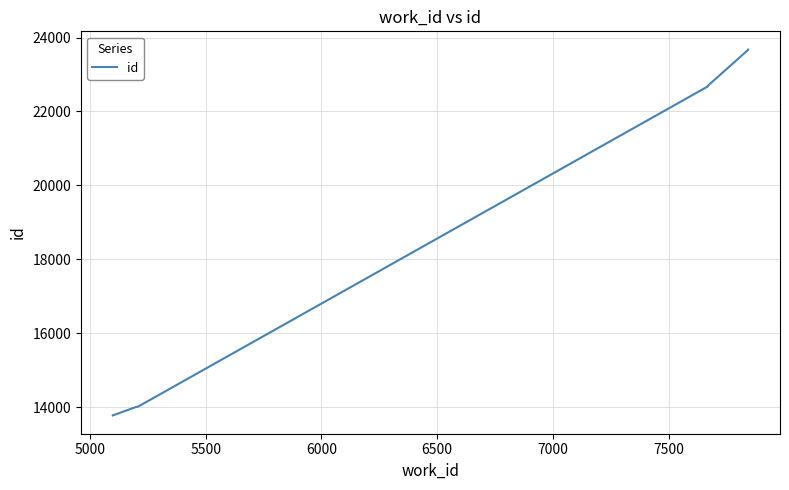

What is the sum of all values?

203527